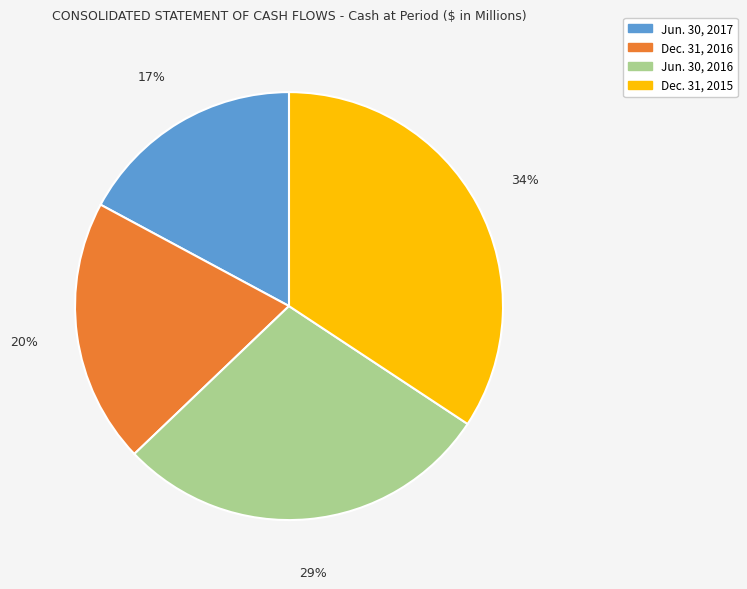

What percentage is the Jun. 30, 2017 slice, to the nearest percent?

17%